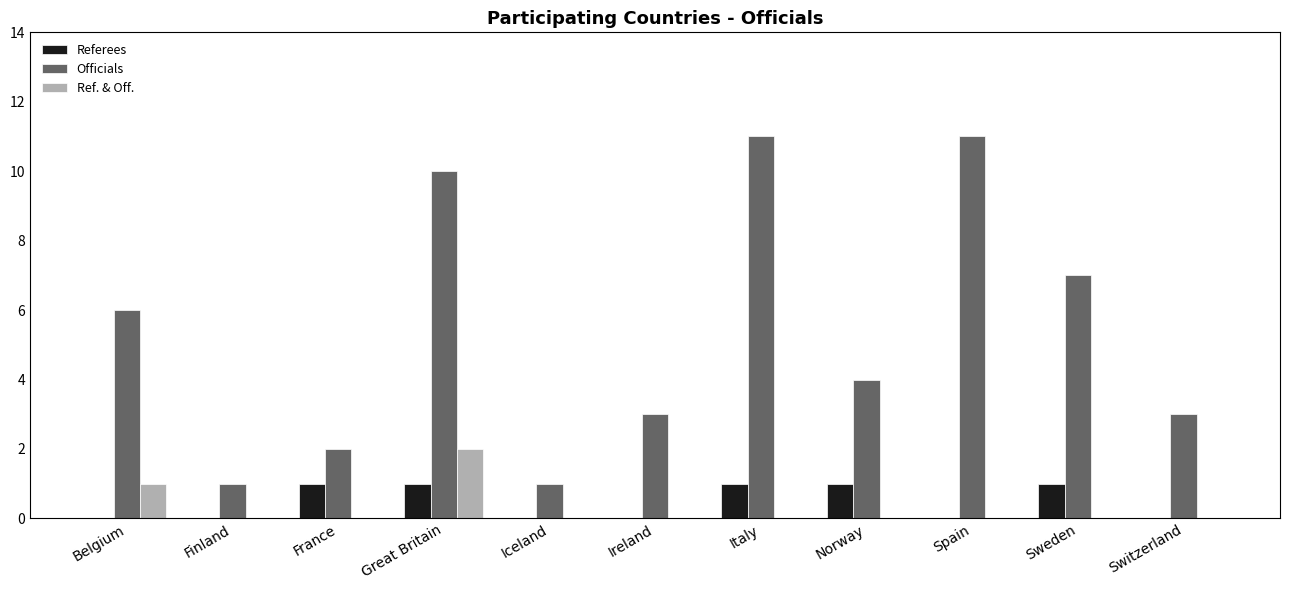

Are the bars horizontal?

No